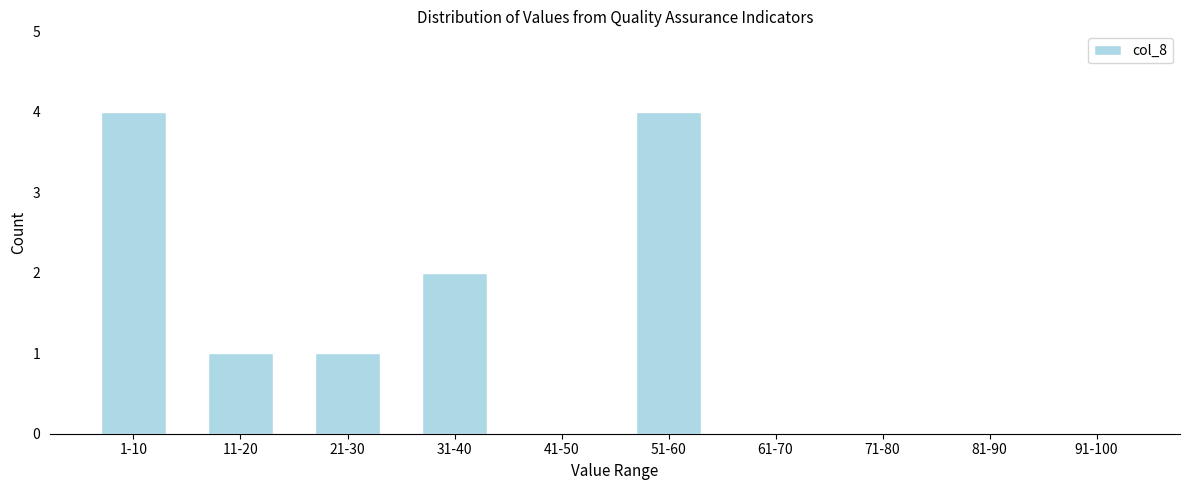

Reading left to right, what are all the values shown in this chart?

1-10=4	11-20=1	21-30=1	31-40=2	41-50=0	51-60=4	61-70=0	71-80=0	81-90=0	91-100=0